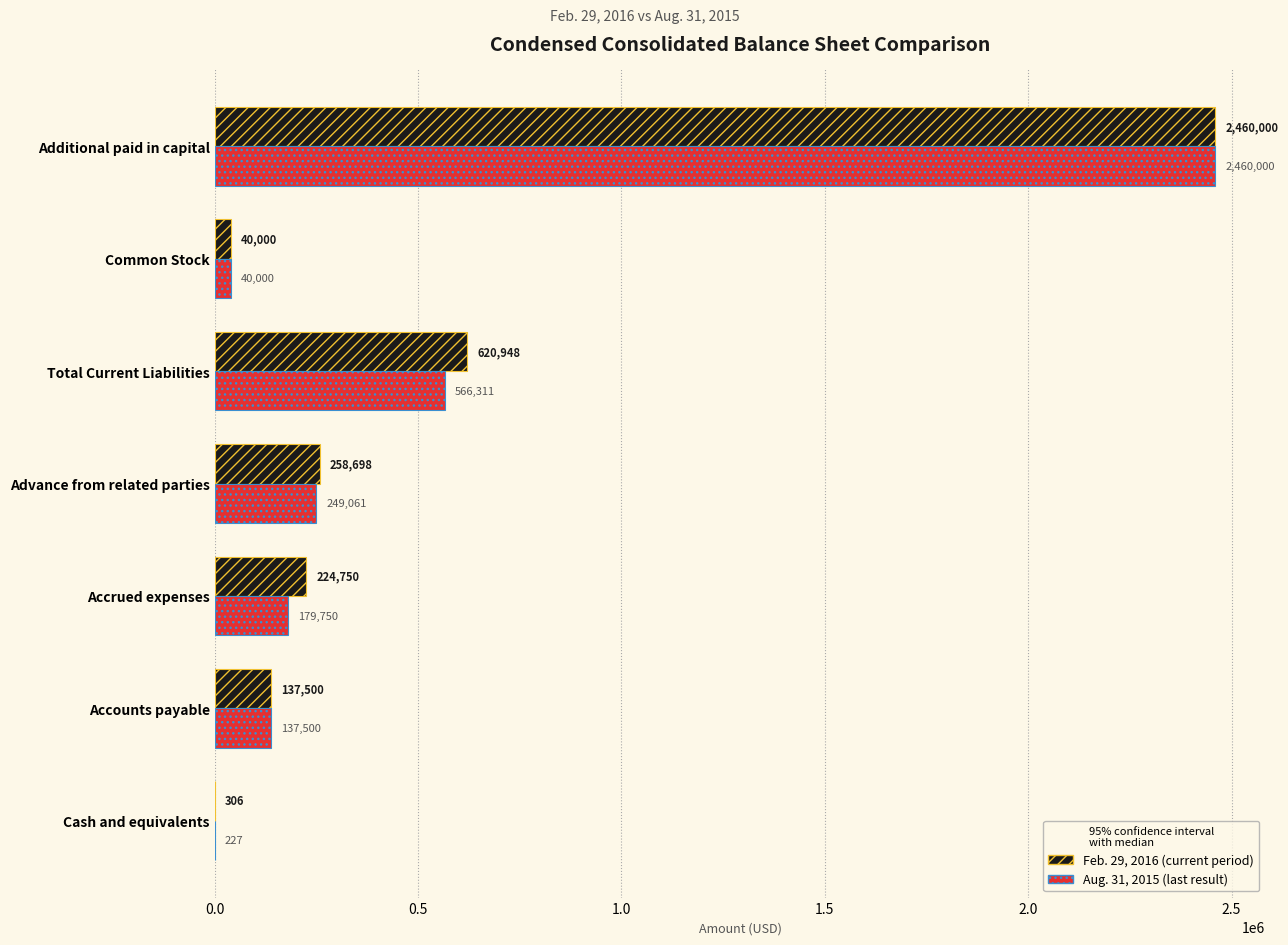

How many series are shown in this chart?

2